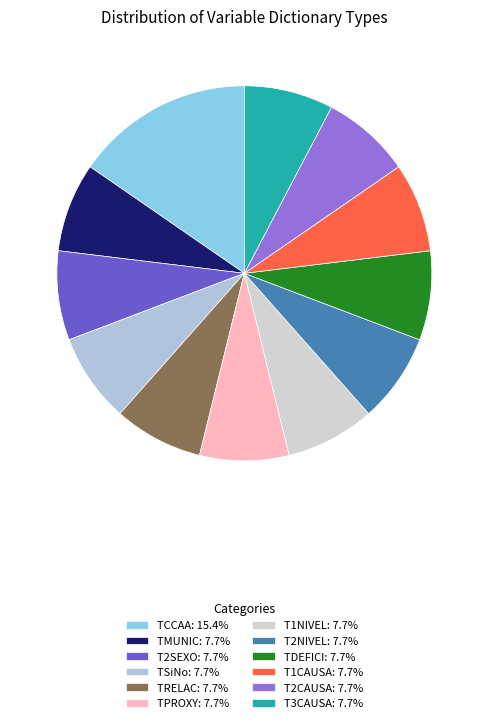

What is the ratio of the value at T3CAUSA to the value at TDEFICI?

1.0